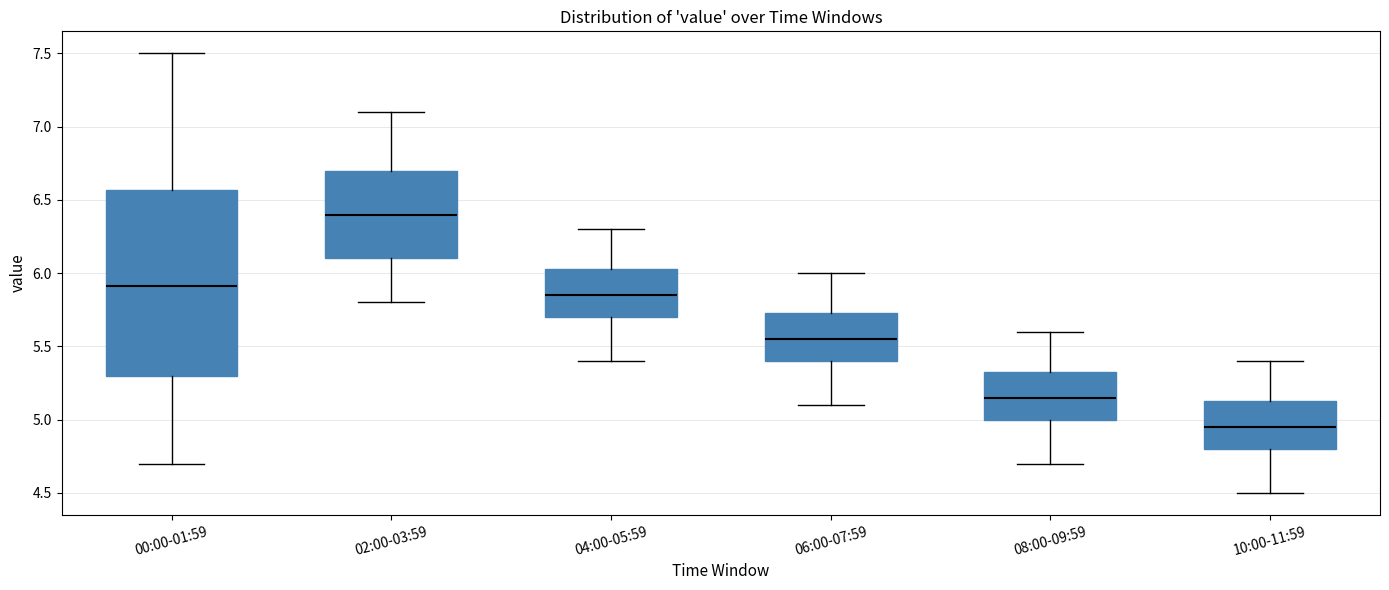

Reading left to right, transcribe this box plot: for each box, give where its median line is, the range the box spans, and where its two whiskers end, as read against the y-axis. The values are not printed on the chart, so give them approximately, as read against the axis.

00:00-01:59: median 5.90, box 5.30 to 6.55, whiskers 4.70 to 7.50
02:00-03:59: median 6.40, box 6.10 to 6.70, whiskers 5.80 to 7.10
04:00-05:59: median 5.85, box 5.70 to 6.05, whiskers 5.40 to 6.30
06:00-07:59: median 5.55, box 5.40 to 5.75, whiskers 5.10 to 6.00
08:00-09:59: median 5.15, box 5.00 to 5.35, whiskers 4.70 to 5.60
10:00-11:59: median 4.95, box 4.80 to 5.15, whiskers 4.50 to 5.40